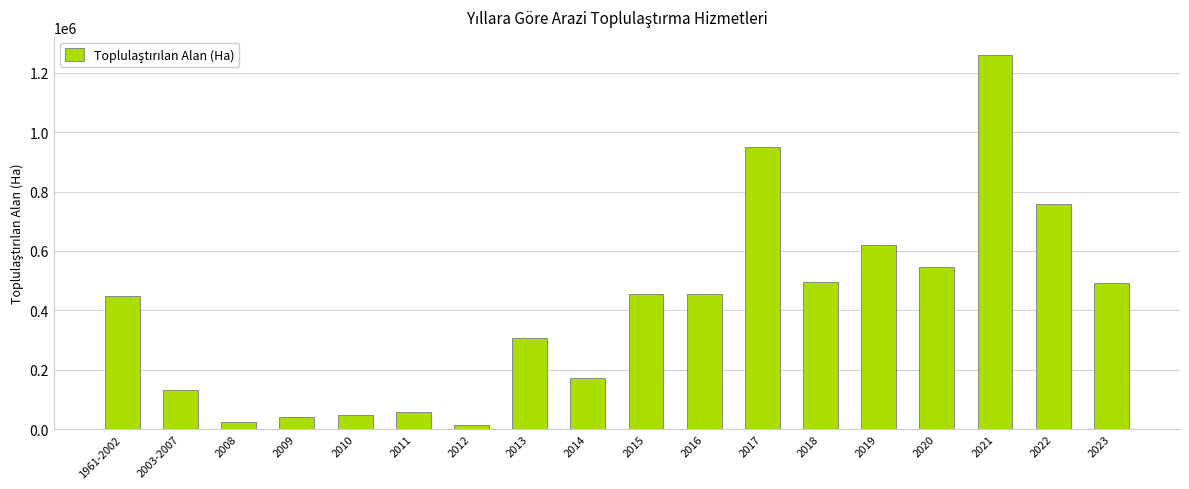

What is the sum of all values?

7273587